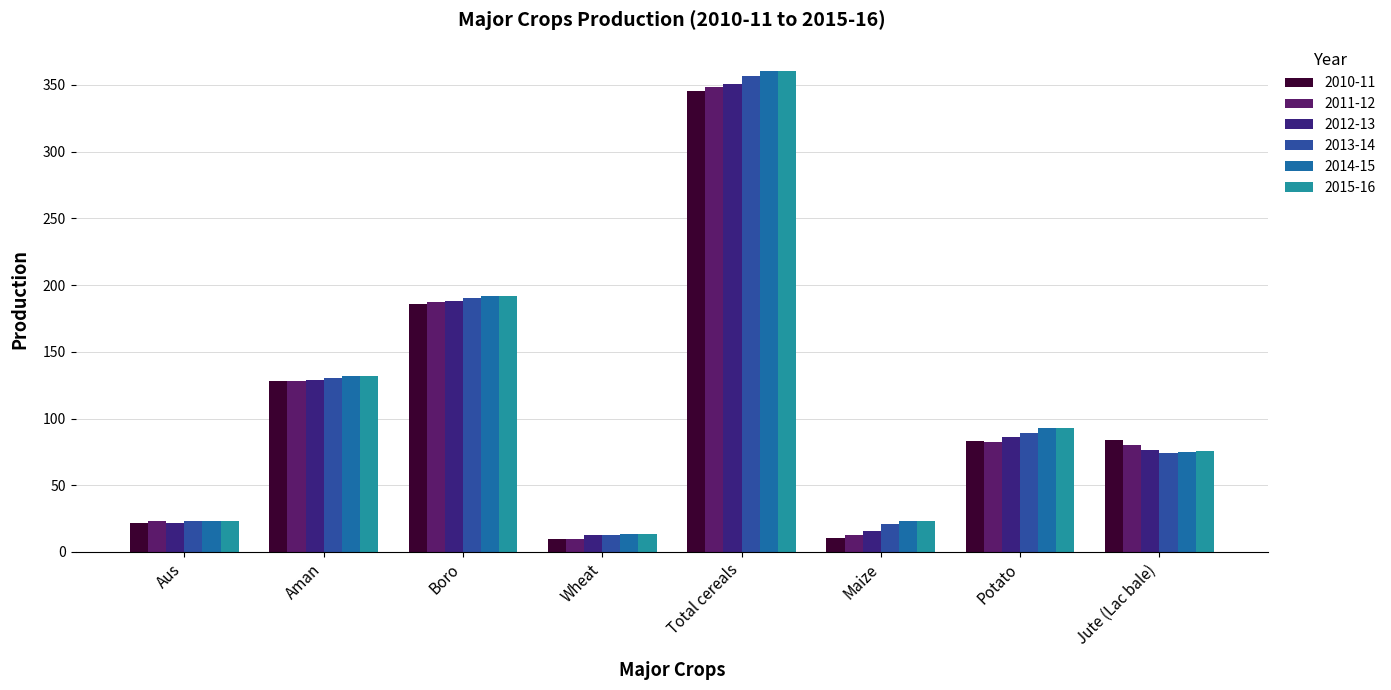

At which label does 2010-11 first exceed 83?

Aman